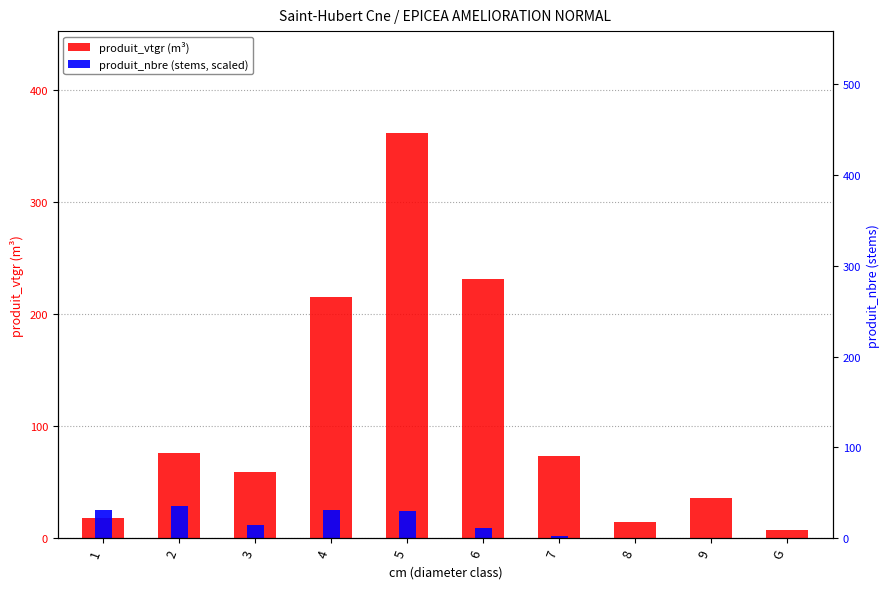

What is the value of the produit_nbre (stems, scaled) bar at the 2nd from the left?

29.0